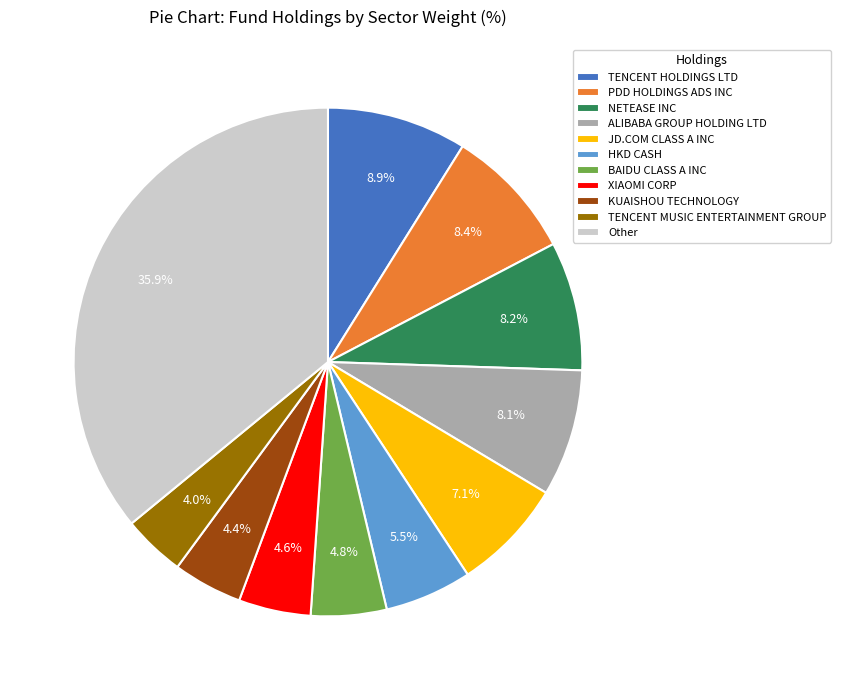

To the nearest percent, what is the combined percentage of TENCENT HOLDINGS LTD and ALIBABA GROUP HOLDING LTD?

17%